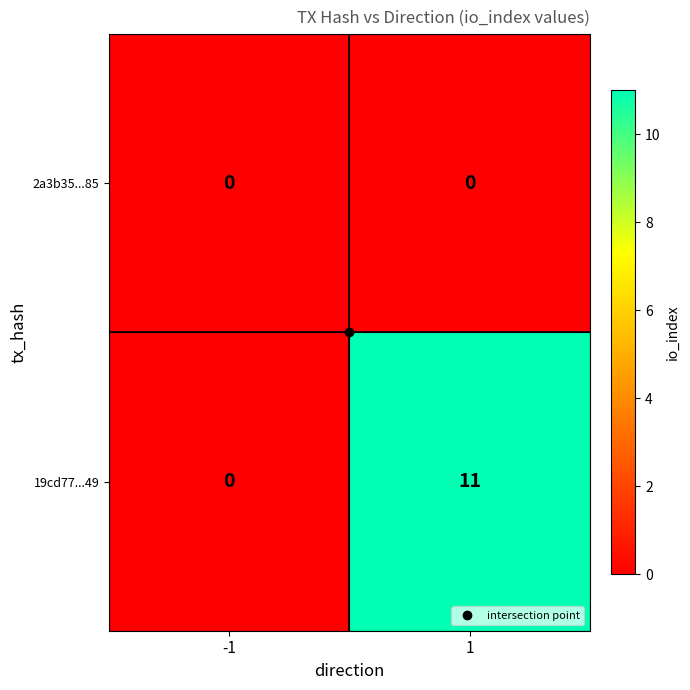

What is the greatest value displayed?

11